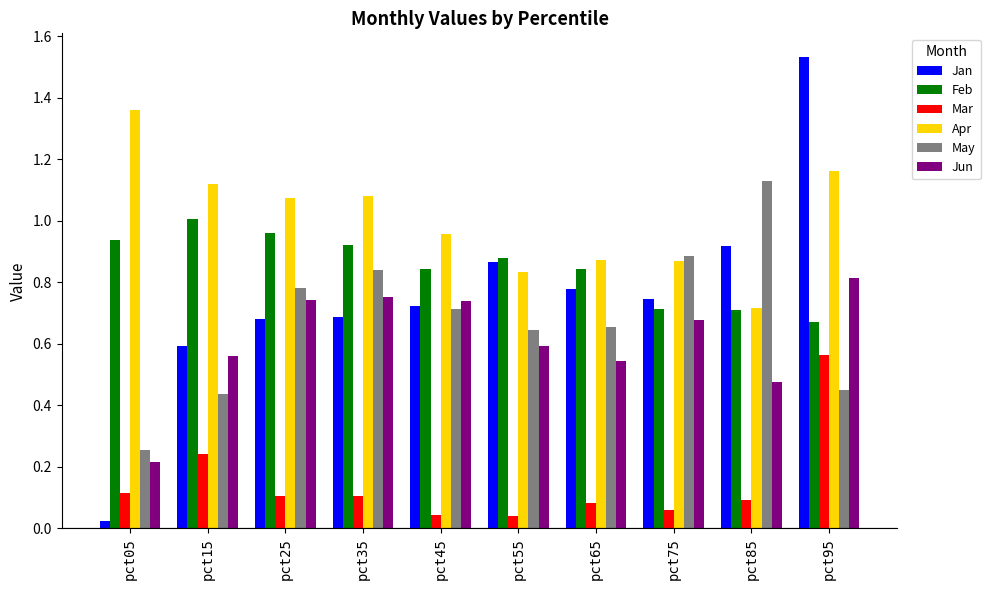

List the series in order of their peak value, lowest first.

Mar, Jun, Feb, May, Apr, Jan